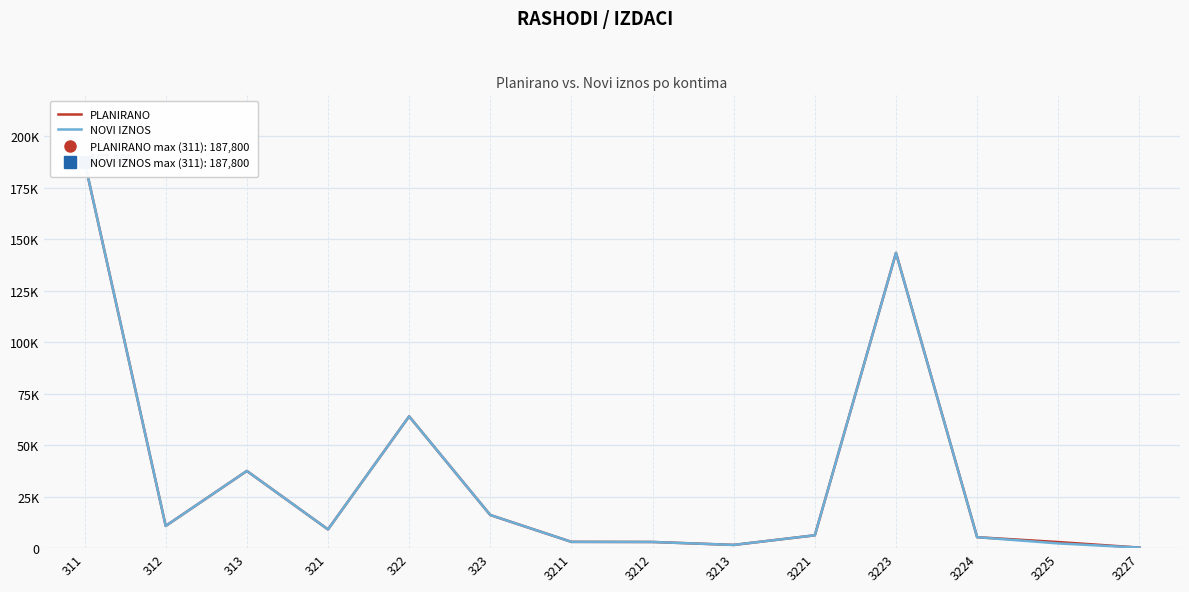

What is the average value of the NOVI IZNOS series?

35036